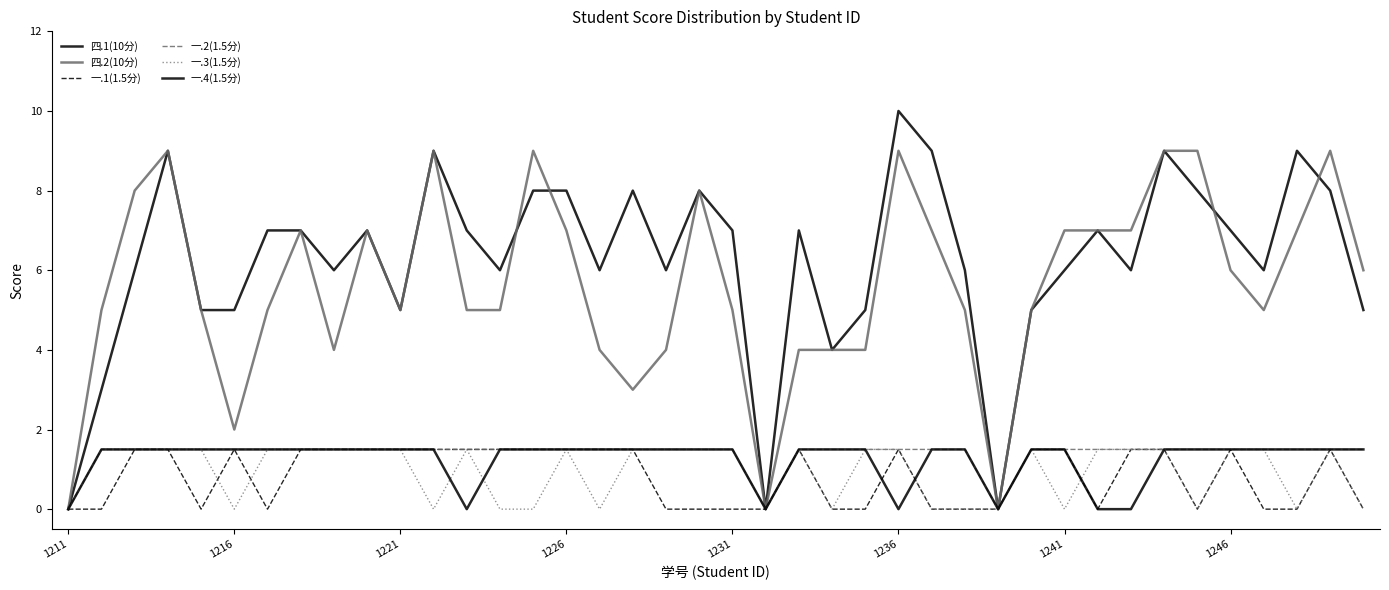

How many lines are shown in the chart?

6